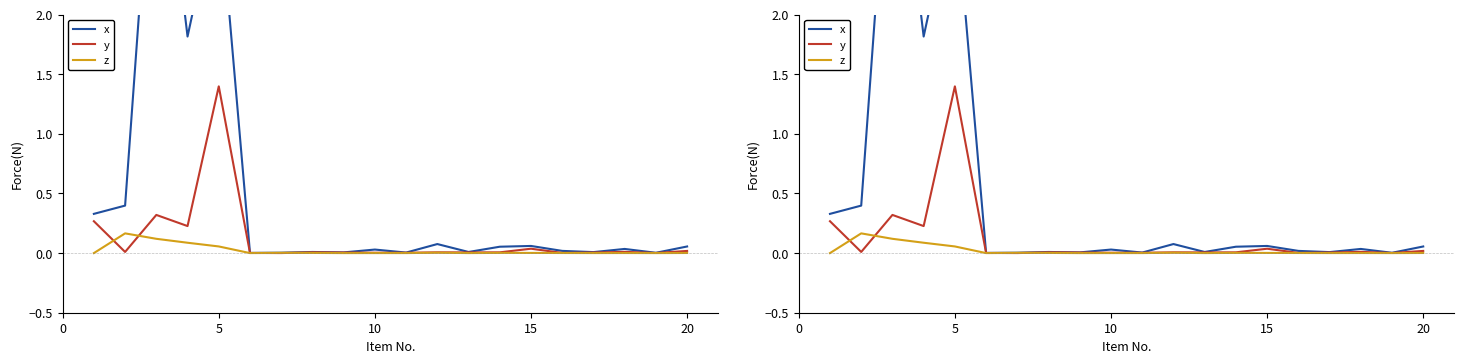

What is the difference between the second highest and minimum values in the z series?

0.1